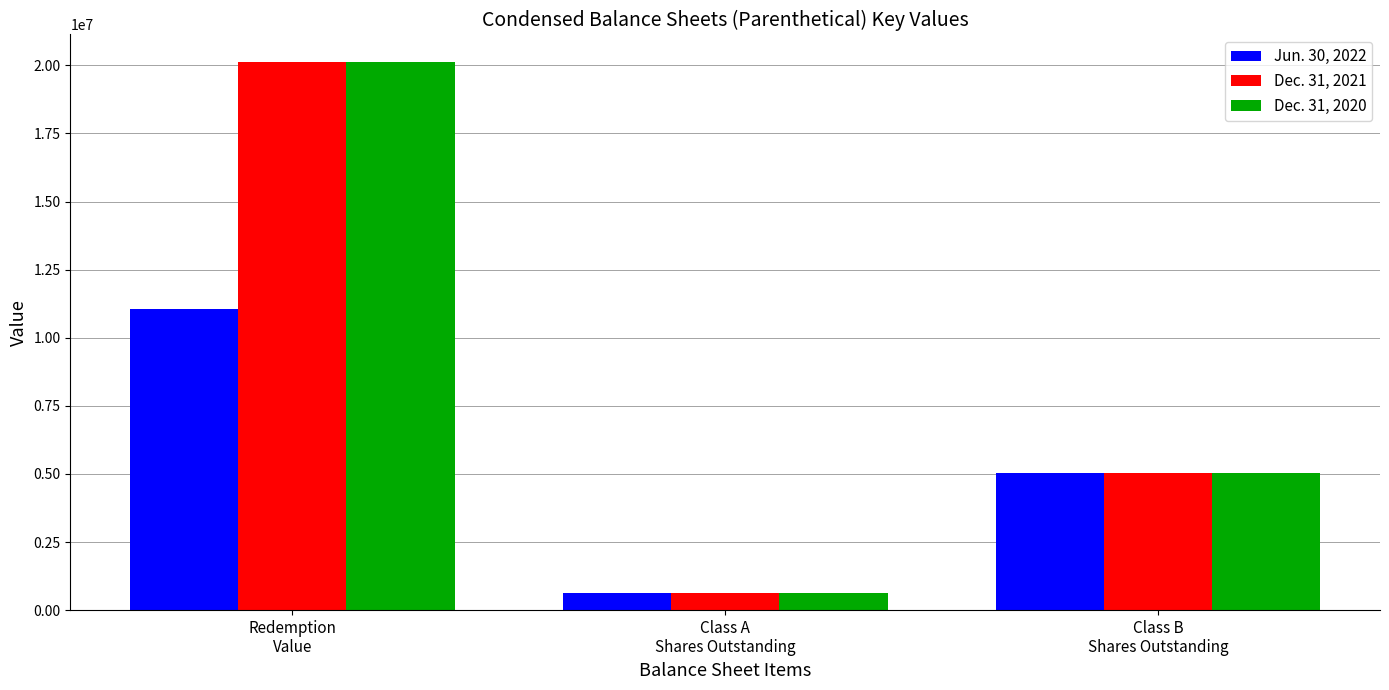

Reading left to right, extract all data points from this chart.

Jun. 30, 2022: Redemption
Value=11047578	Class A
Shares Outstanding=632500	Class B
Shares Outstanding=5031250
Dec. 31, 2021: Redemption
Value=20125000	Class A
Shares Outstanding=632500	Class B
Shares Outstanding=5031250
Dec. 31, 2020: Redemption
Value=20125000	Class A
Shares Outstanding=632500	Class B
Shares Outstanding=5031250